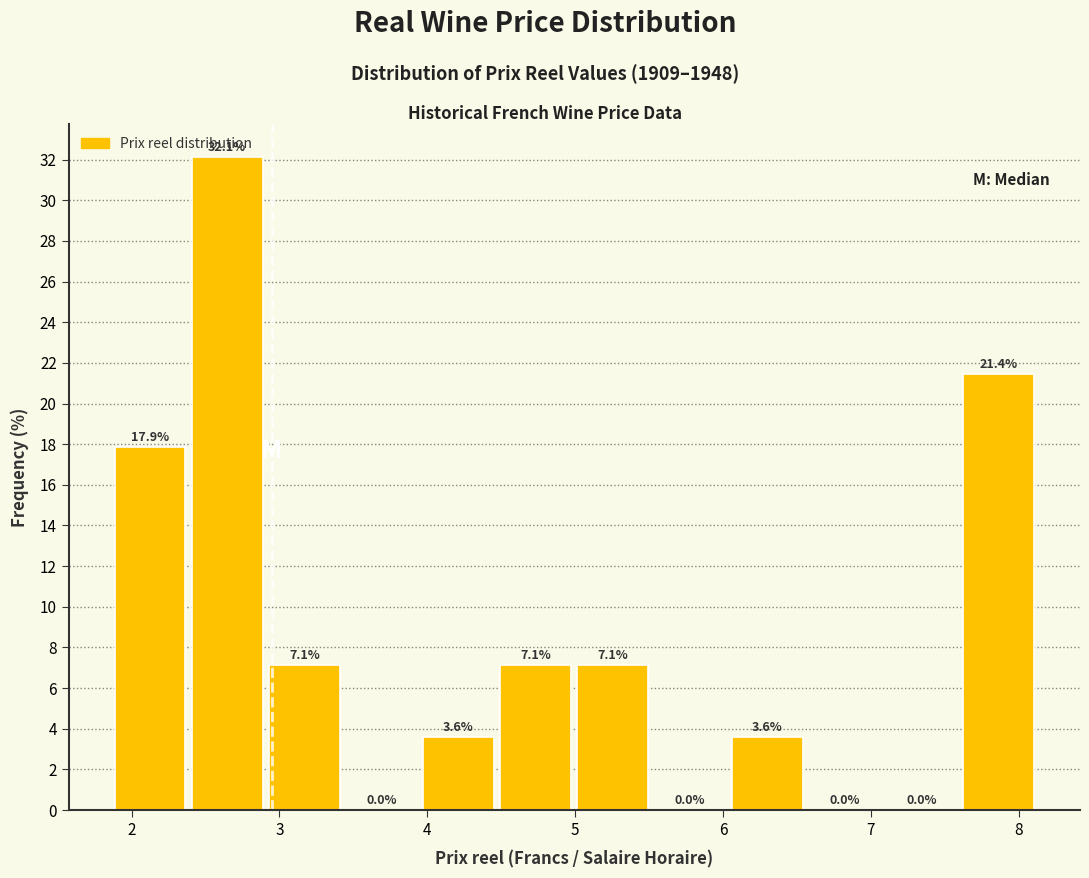

Reading left to right, list every bar in this chart as the range it spans on the x-axis followed by its height. The bar edges are not printed on the chart, so give them approximately, as read against the axis.

1.9 to 2.4: 17.9
2.4 to 2.9: 32.1
2.9 to 3.4: 7.1
3.4 to 4.0: 0.0
4.0 to 4.5: 3.6
4.5 to 5.0: 7.1
5.0 to 5.5: 7.1
5.5 to 6.0: 0.0
6.0 to 6.6: 3.6
6.6 to 7.1: 0.0
7.1 to 7.6: 0.0
7.6 to 8.1: 21.4